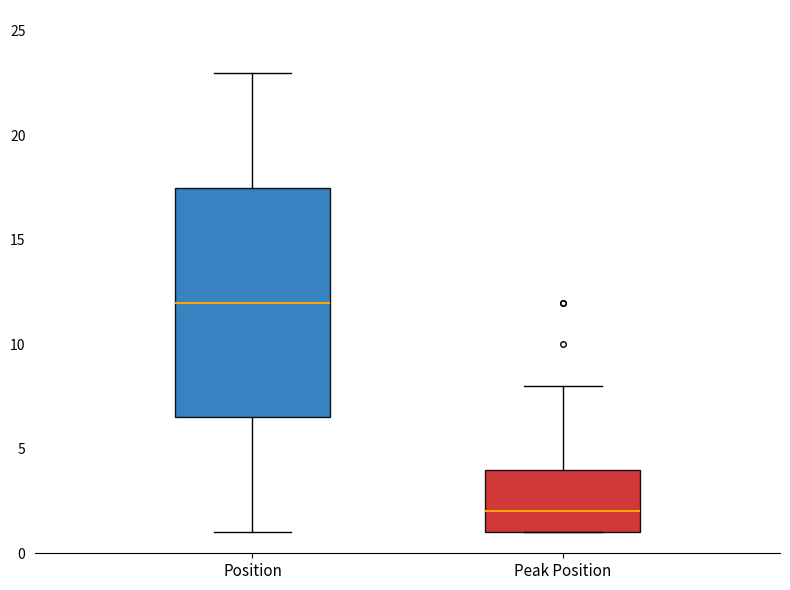

Comparing the boxes themselves (not the whiskers), which one is the tallest?

Position